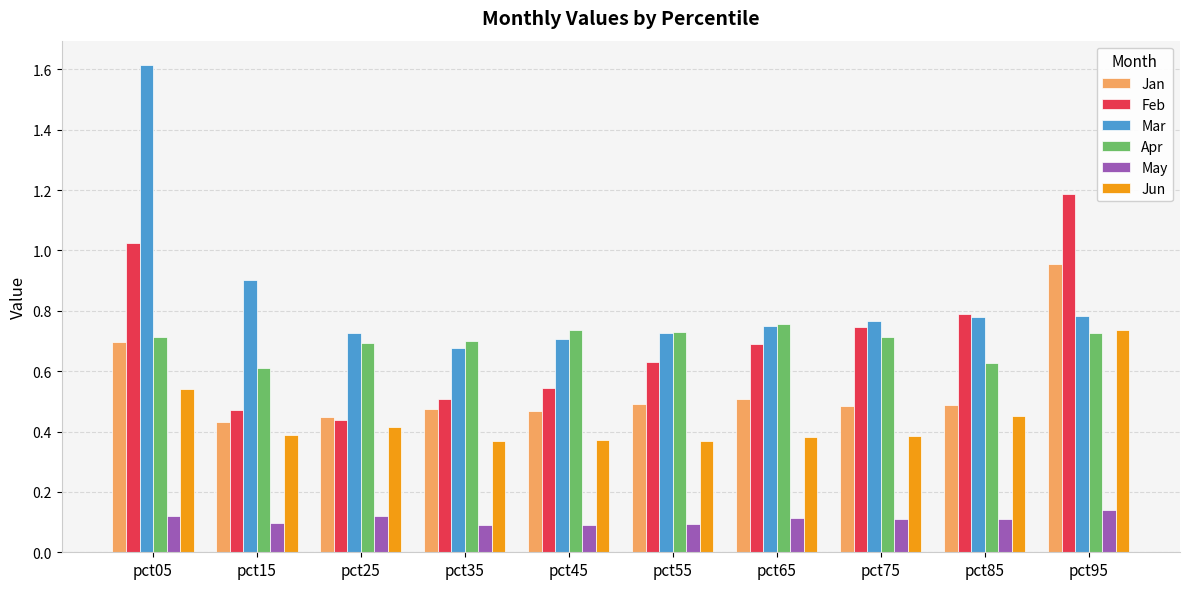

Which series has the widest spread of values?

Mar